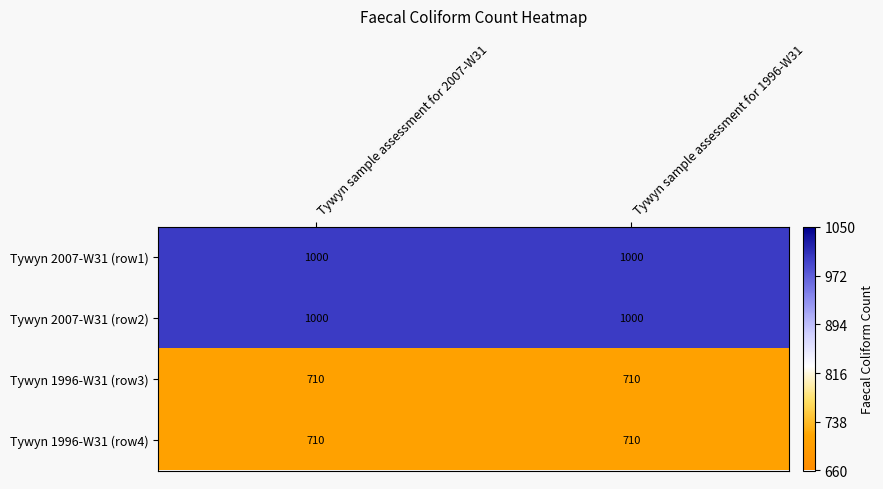

The value of Tywyn 1996-W31 (row4) at Tywyn sample assessment for 1996-W31 is 452. True or false?

False